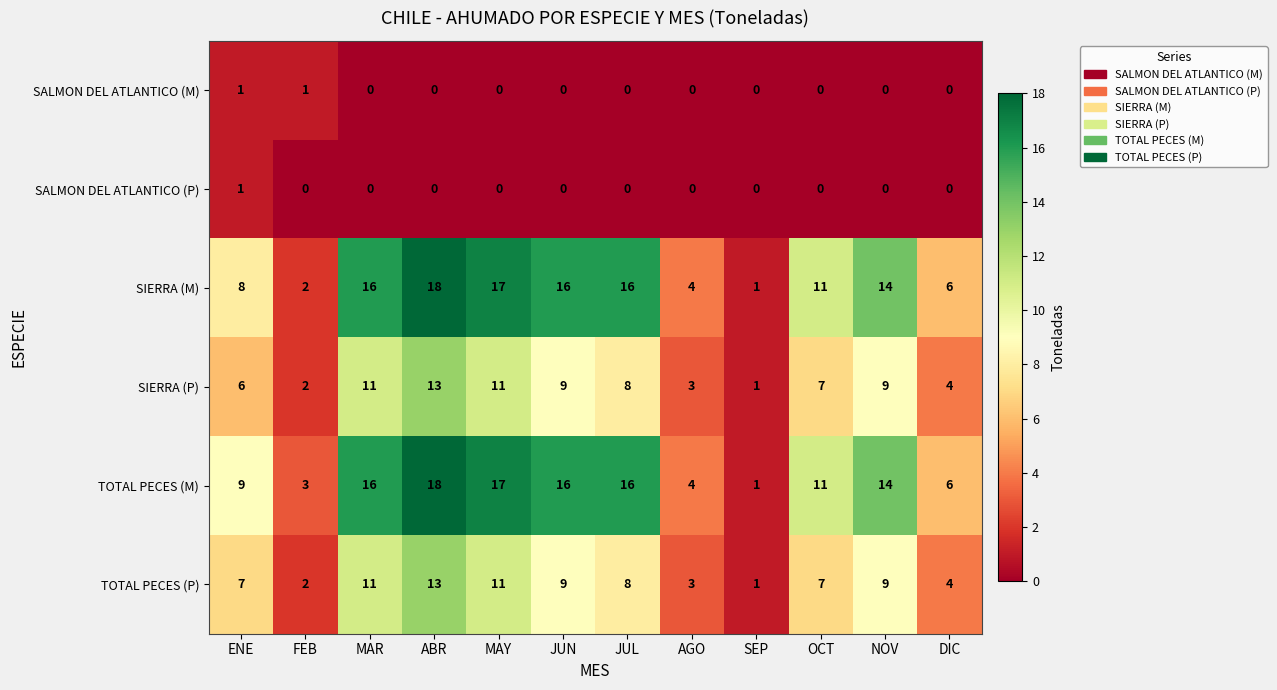

What is the sum of all TOTAL PECES (M) values?

131